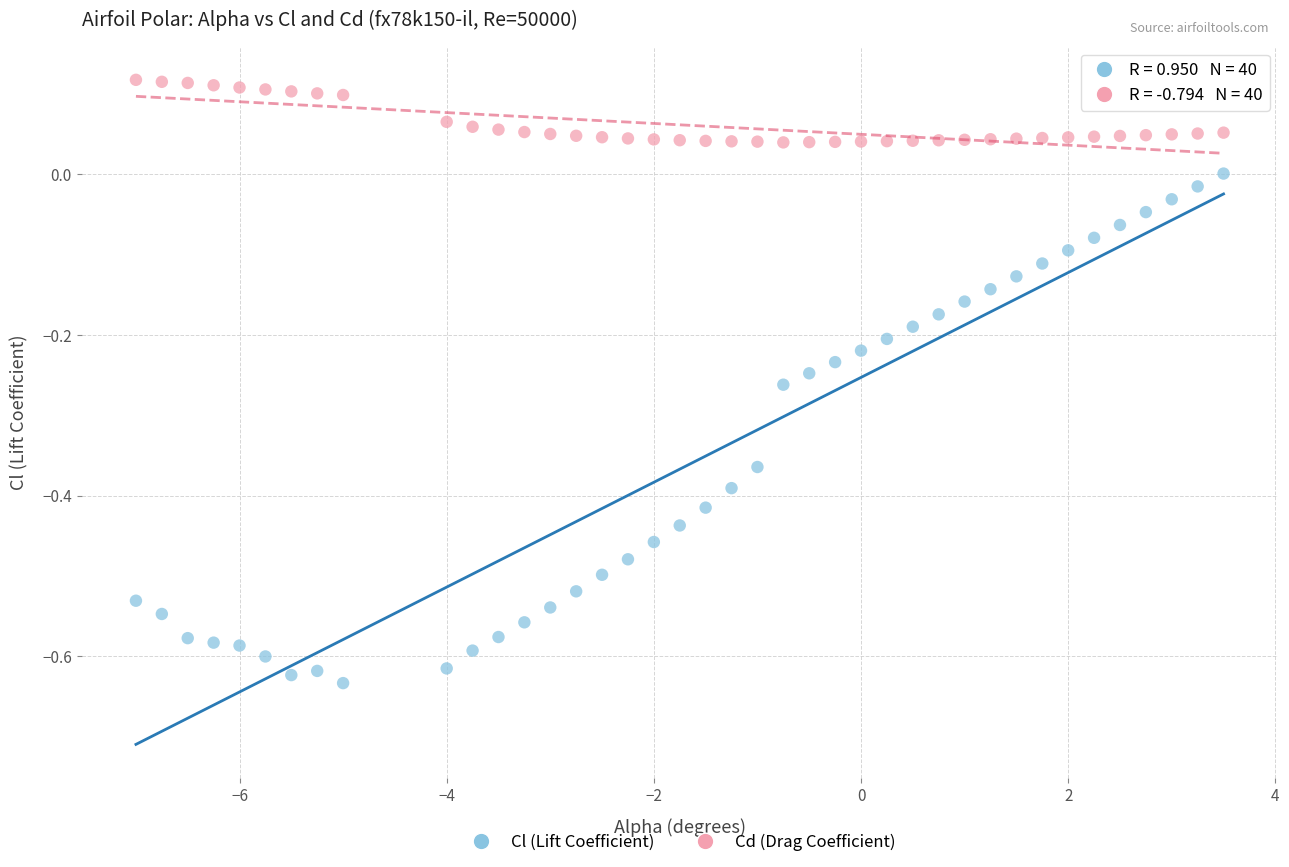

Which series has the widest spread of Y values?

Cl (Lift Coefficient)